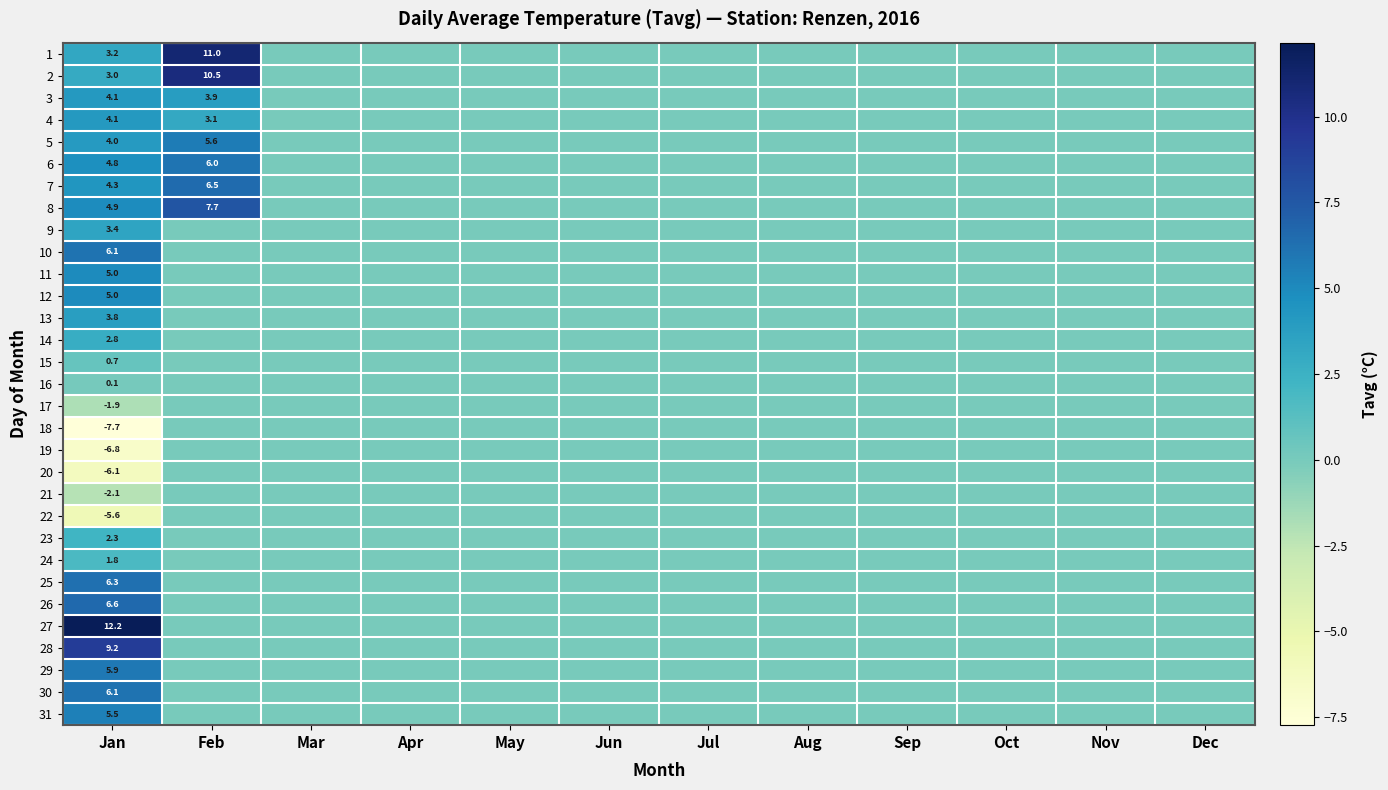

Is the value of 29 at Jan greater than the value of 28 at Jan?

No